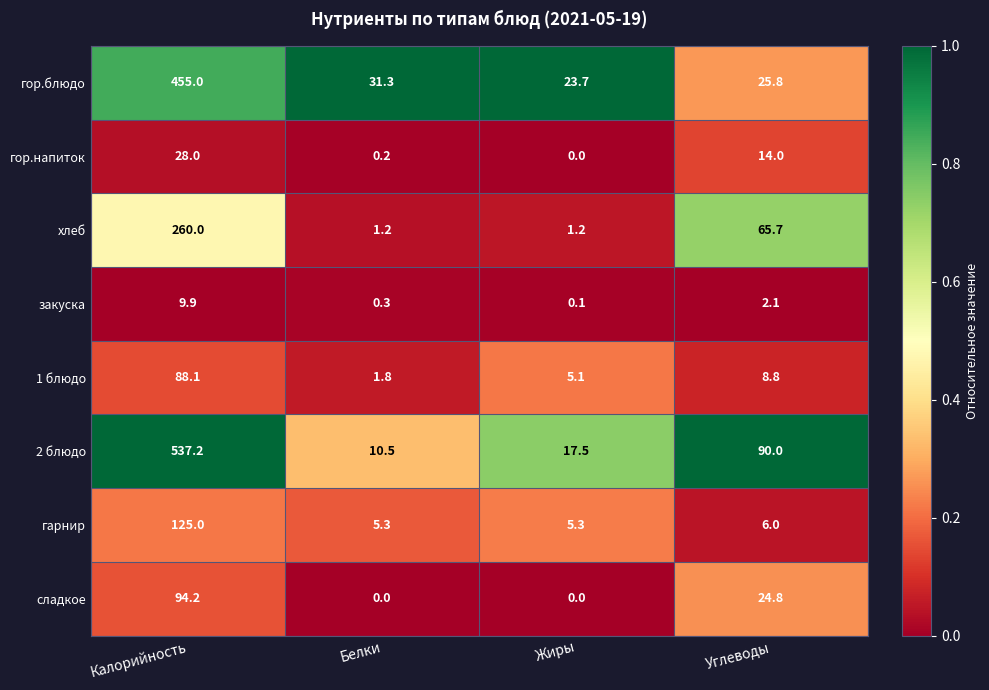

At Калорийность, list the series in order from smallest to largest.

закуска, гор.напиток, 1 блюдо, сладкое, гарнир, хлеб, гор.блюдо, 2 блюдо